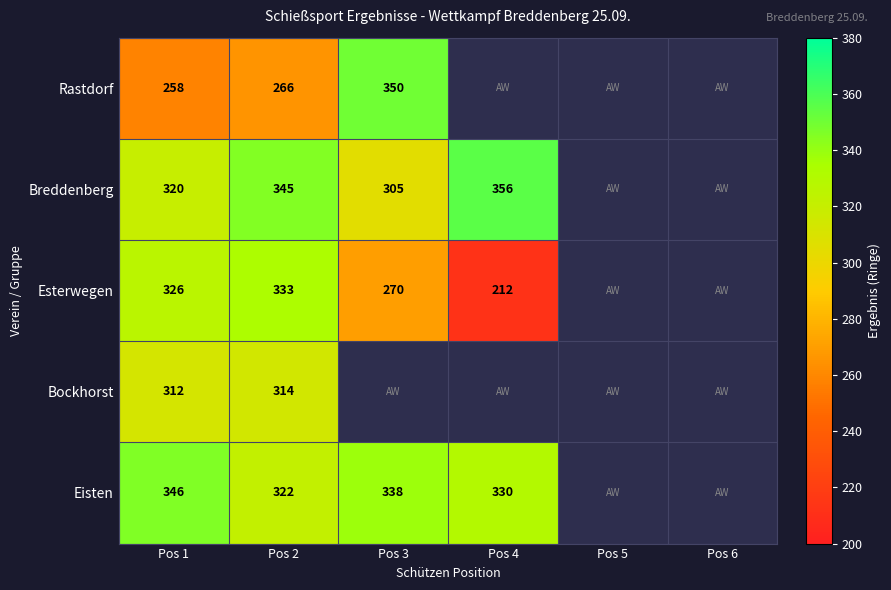

What is the greatest value displayed?

356.0